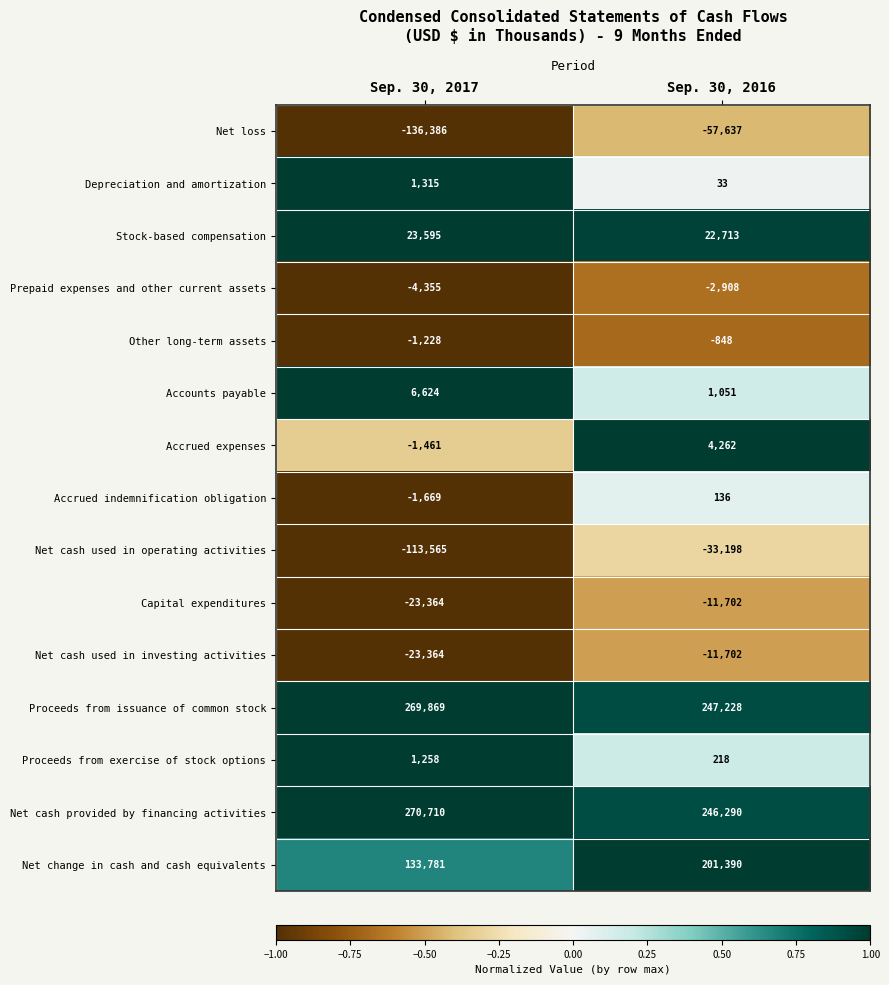

What value does the Accrued indemnification obligation series have at Sep. 30, 2017?

-1669